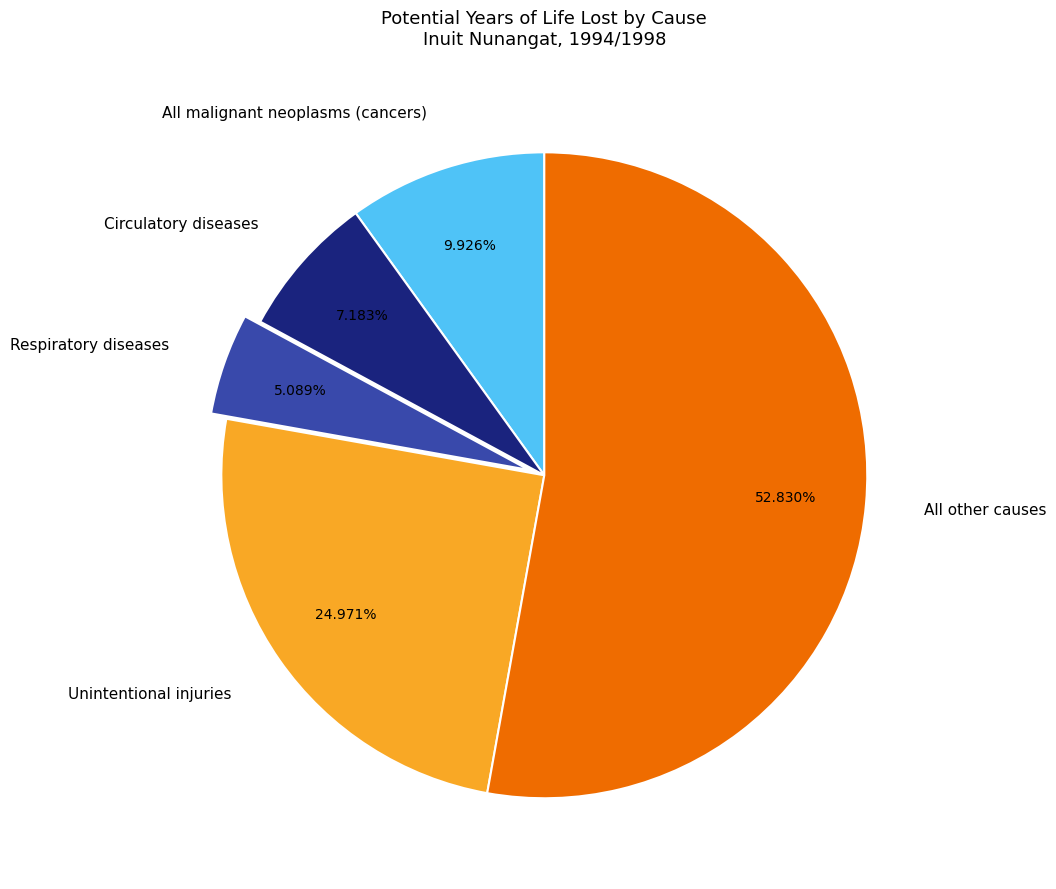

Between Circulatory diseases and Respiratory diseases, which is larger?

Circulatory diseases